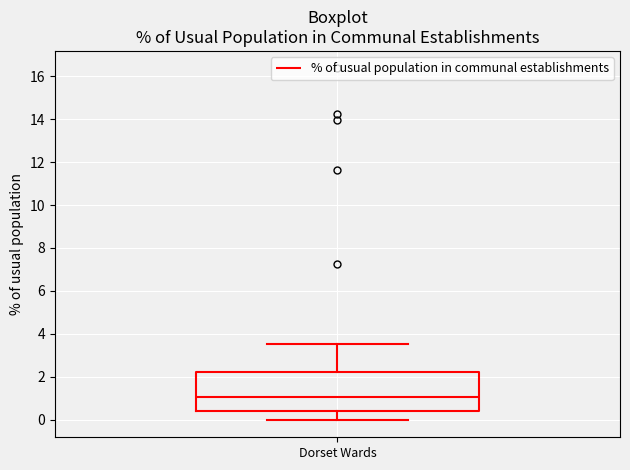

Read this box plot against the y-axis: the position of the median line, the range covered by the box, and the ends of both whiskers. The values are not printed on the chart, so give them approximately, as read against the axis.

median 1.0, box 0.4 to 2.2, whiskers 0.0 to 3.6